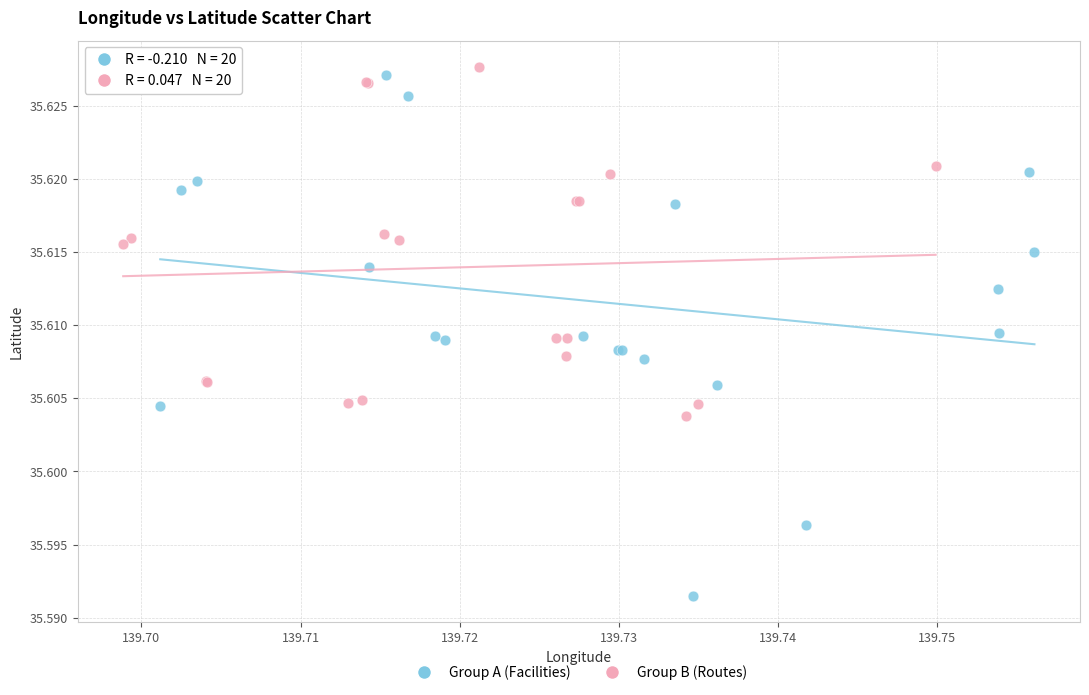

Which series reaches the minimum Y coordinate?

Group A (Facilities)